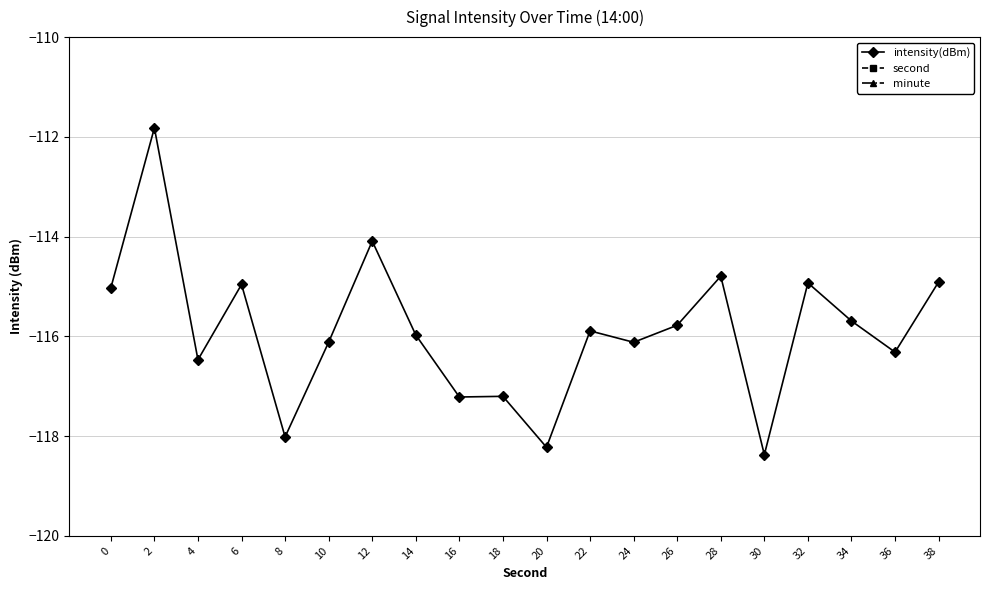

Is the value of intensity(dBm) at 10 greater than the value of minute at 16?

No